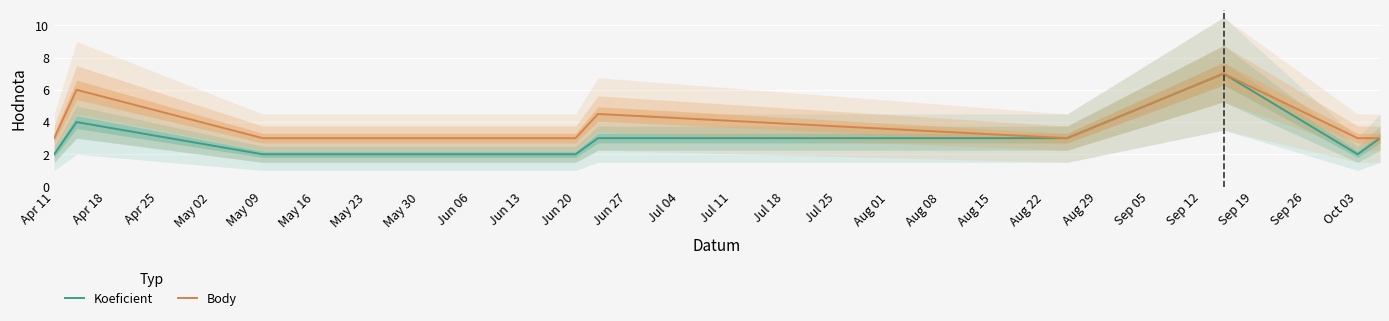

How many values in the Koeficient series are below 3?

4